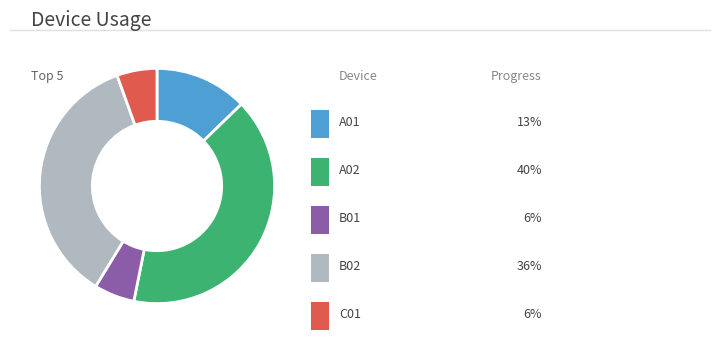

Is there a majority slice in this chart?

No